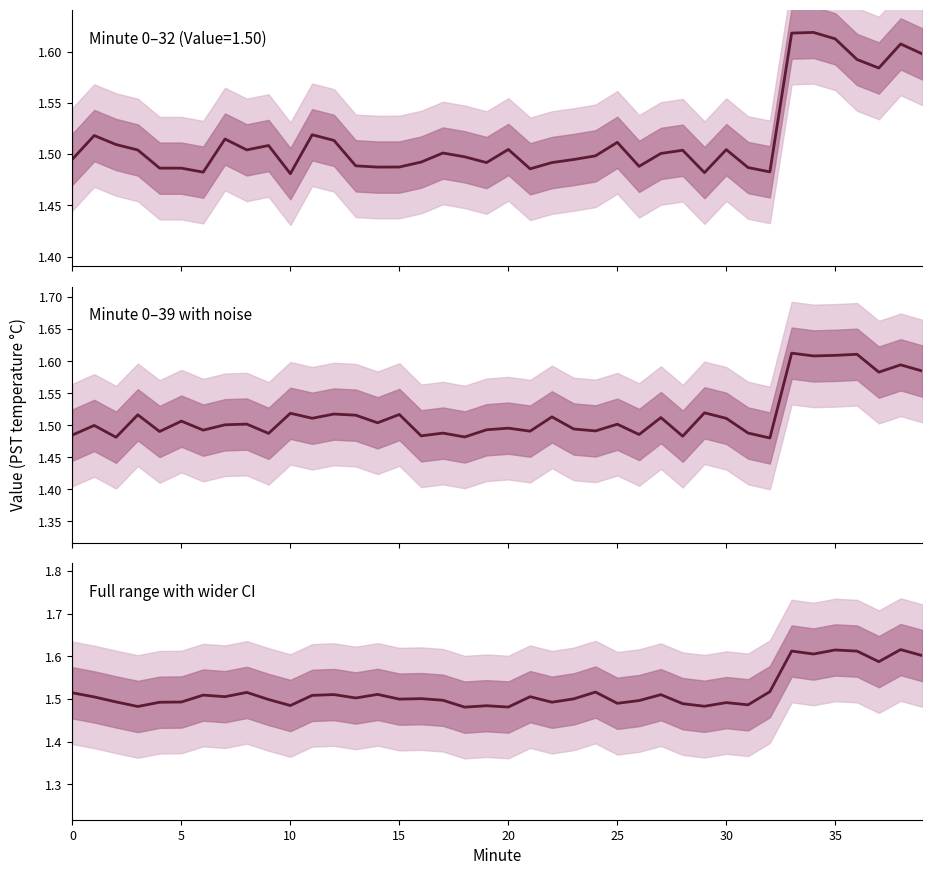

What is the greatest value displayed?

1.6